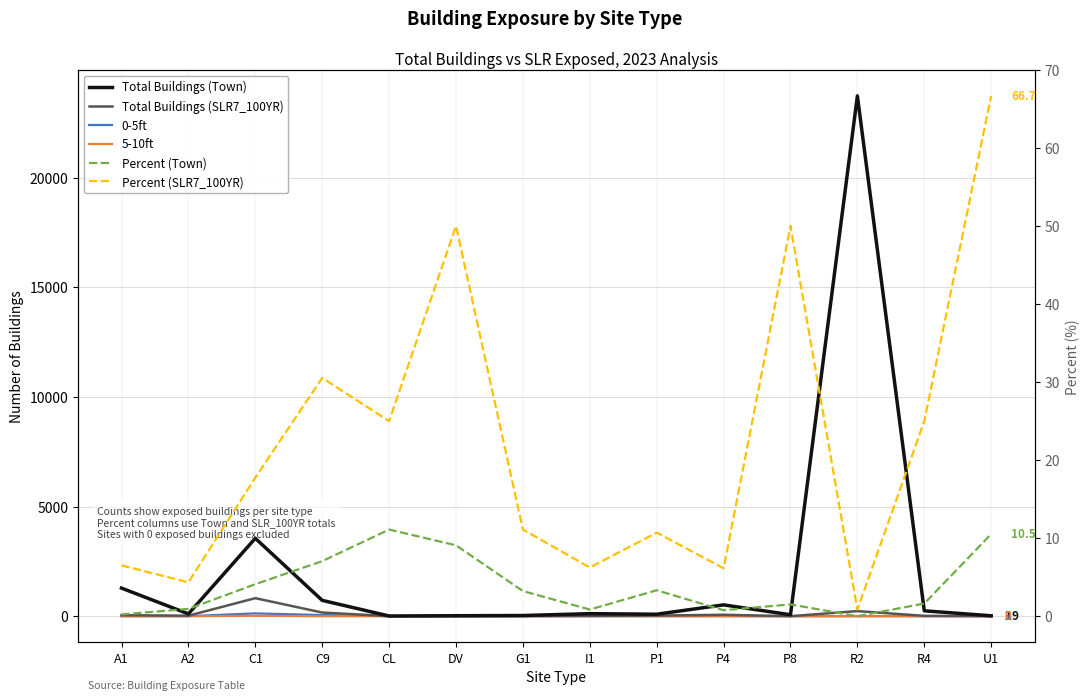

Which series has the largest total across all categories?

Total Buildings (Town)